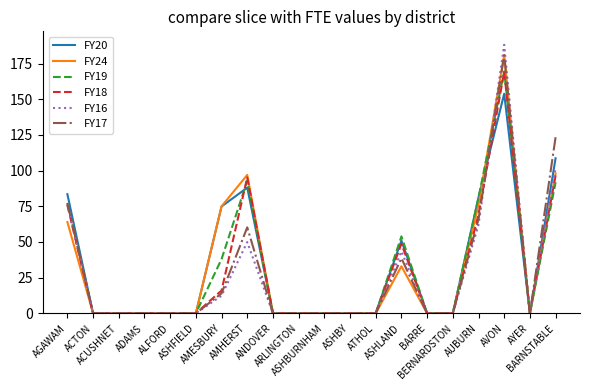

What position from the left is BERNARDSTON?

16